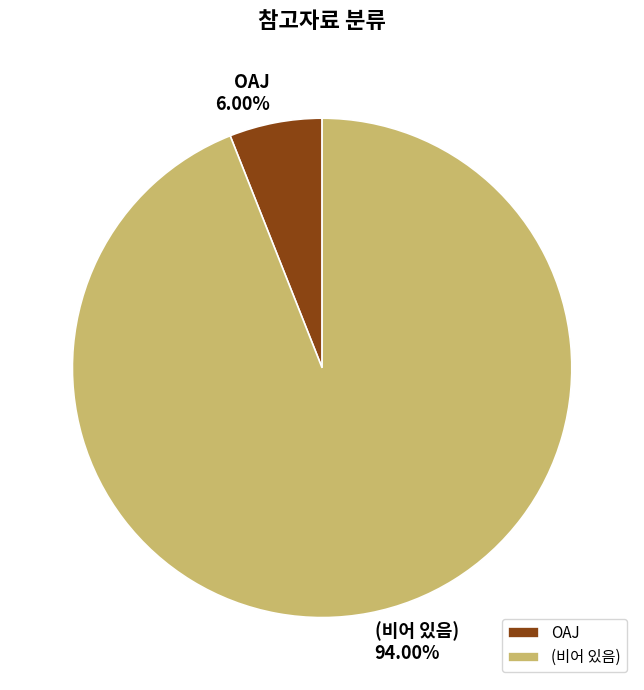

Is (비어 있음) the majority of the pie?

Yes